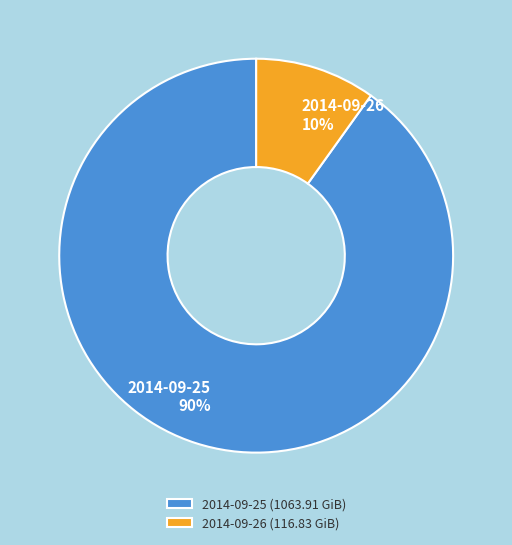

To the nearest percent, what is the difference between the largest and smallest slice percentages?

80%